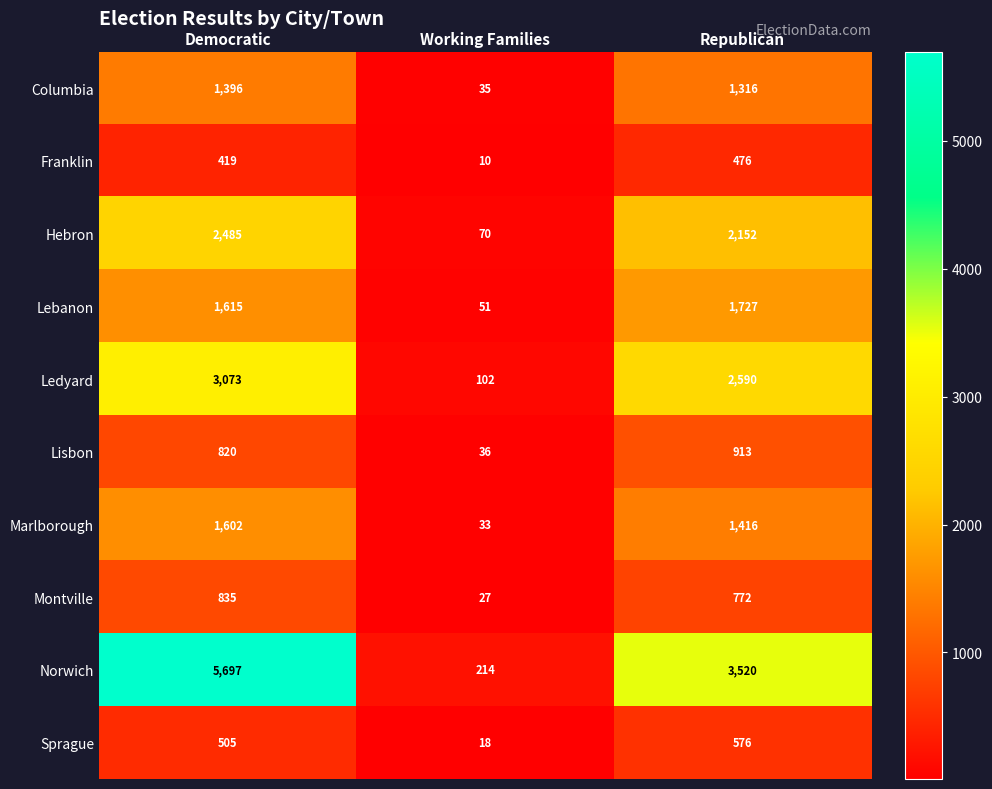

At which category is the sum across all series the highest?

Democratic